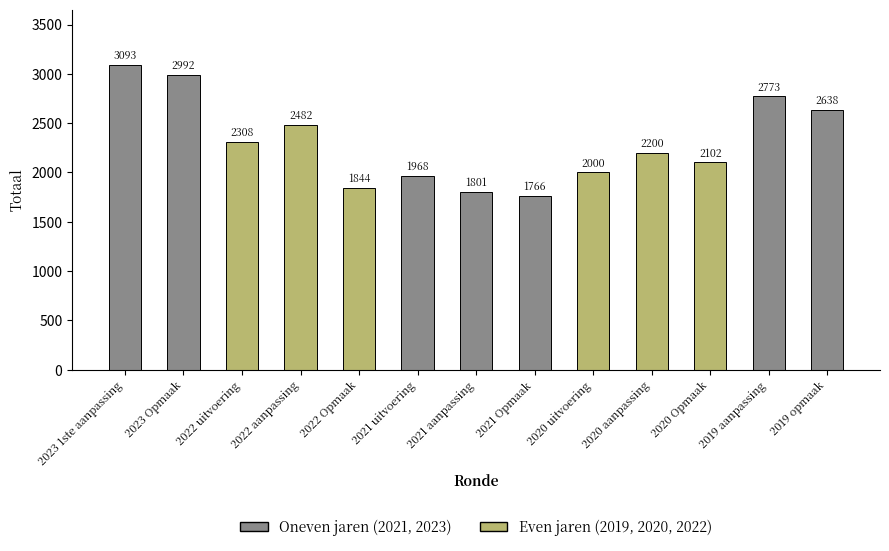

How many distinct data groups are displayed?

1